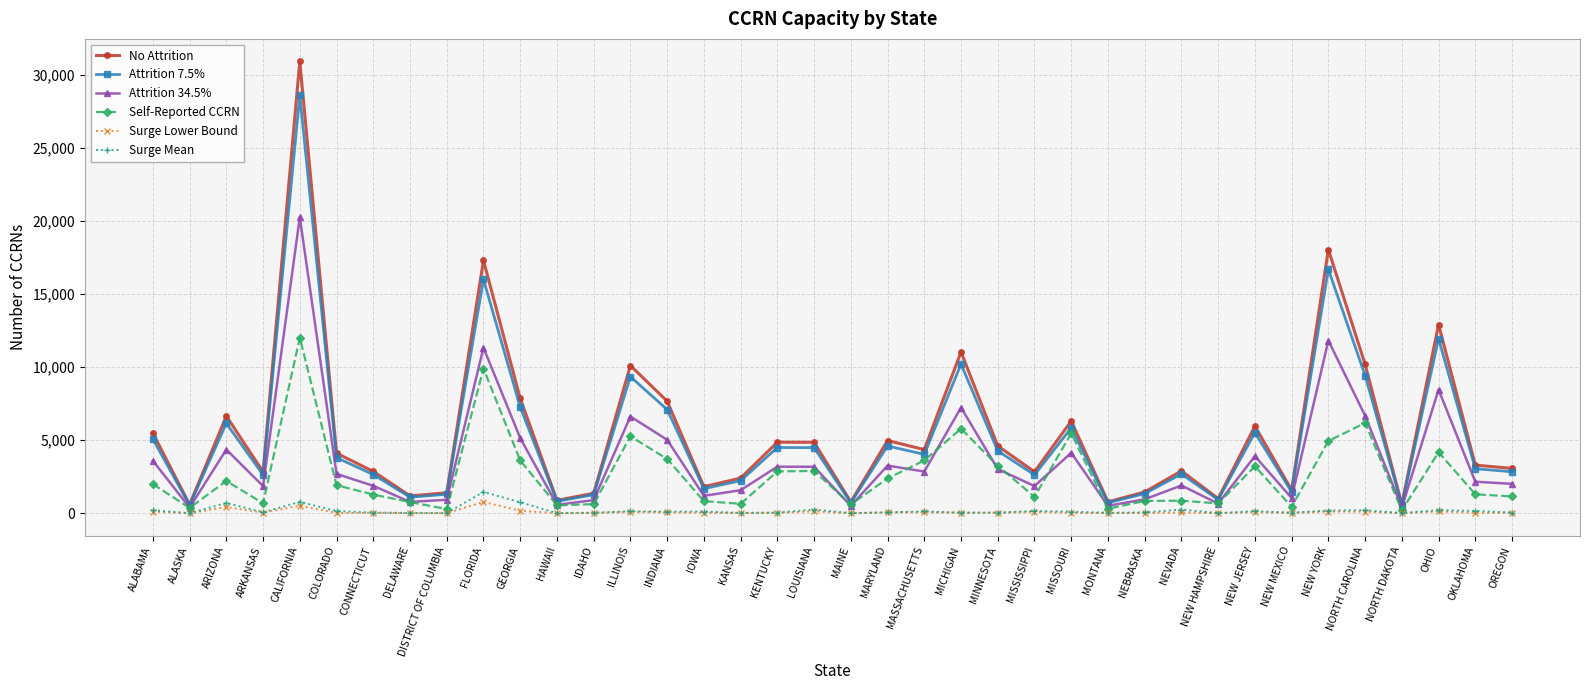

What is the difference between the highest and lowest values at ILLINOIS?

10003.9